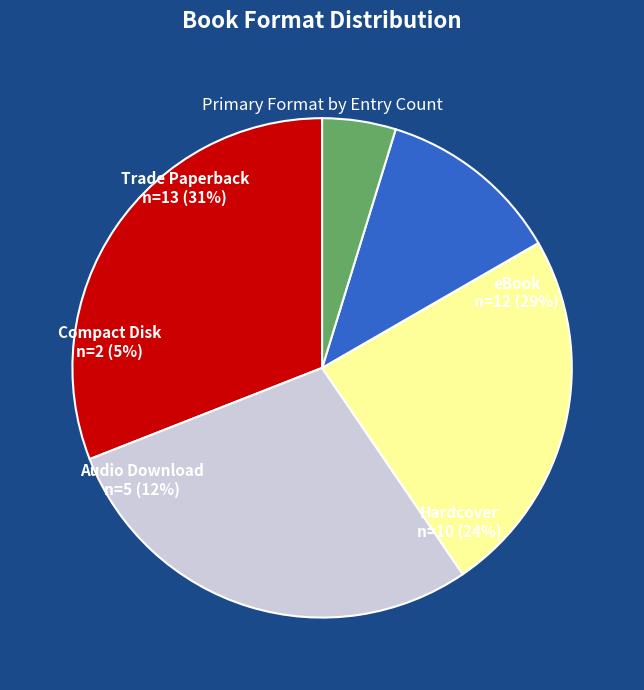

What percentage is the Trade Paperback slice, to the nearest percent?

31%